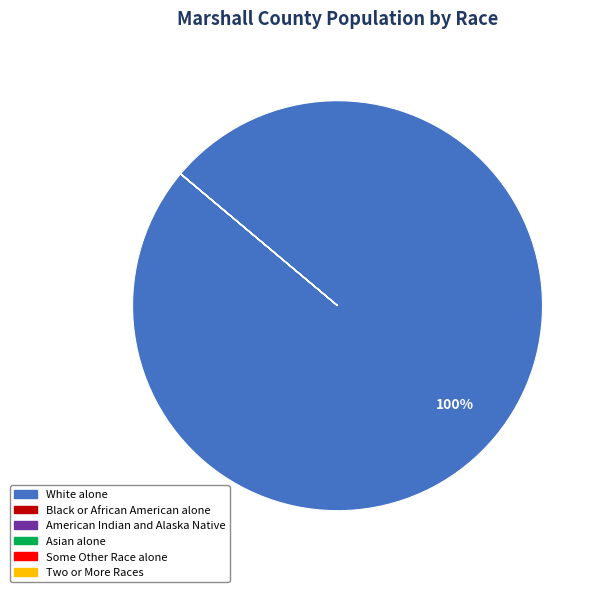

To the nearest percent, what is the difference between the largest and smallest slice percentages?

100%